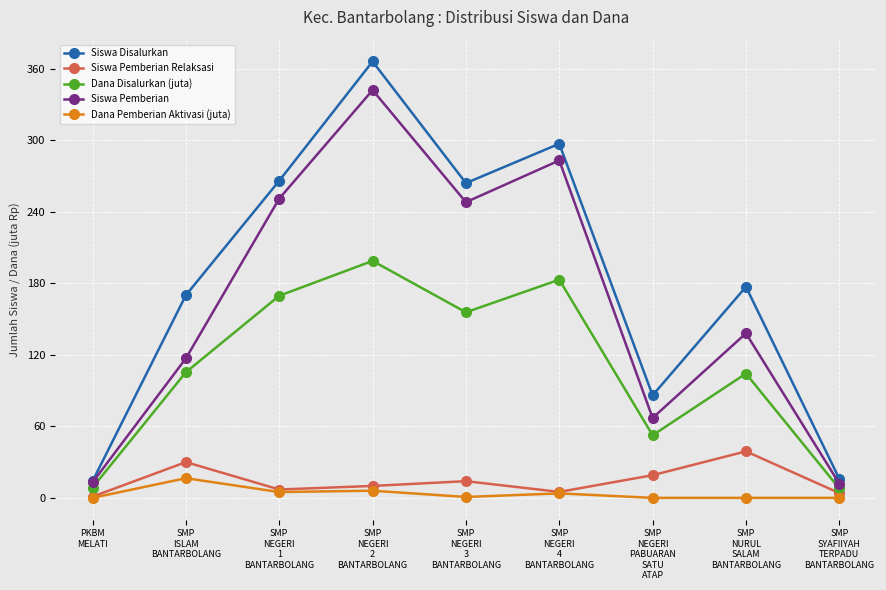

Rank the series by their maximum value, from lowest to highest.

Dana Pemberian Aktivasi (juta), Siswa Pemberian Relaksasi, Dana Disalurkan (juta), Siswa Pemberian, Siswa Disalurkan